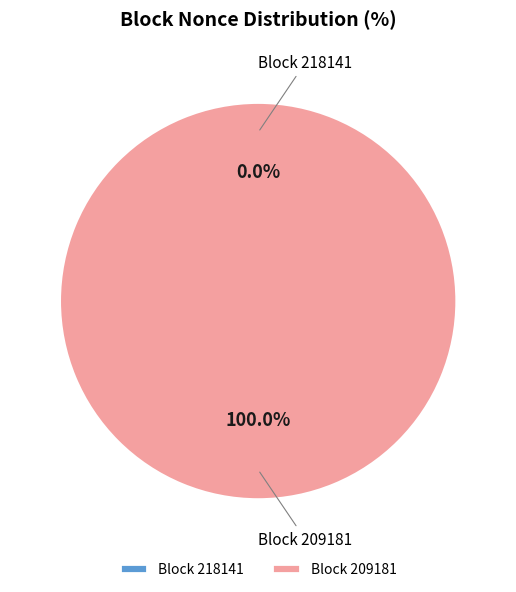

Does 209181 account for over 50% of the chart?

Yes